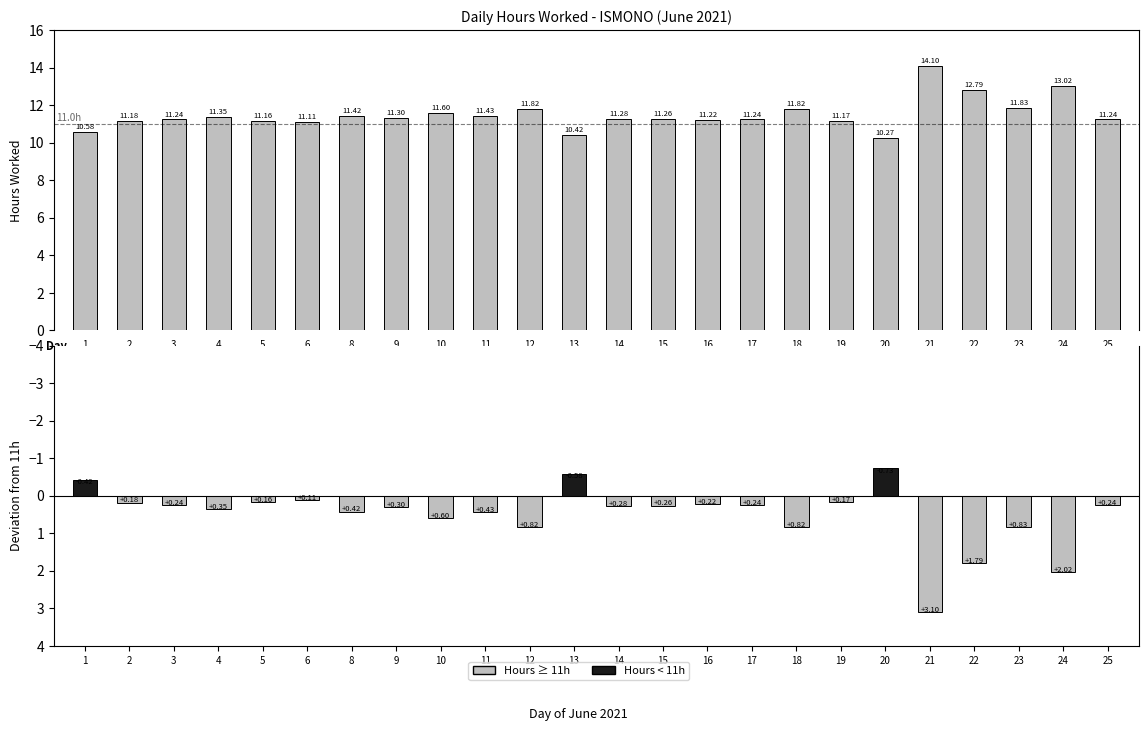

What is the difference between the maximum and minimum values in the Above Baseline series?

3.1